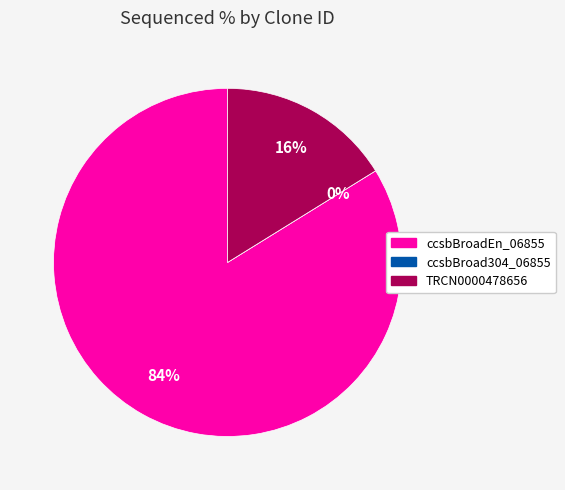

Do ccsbBroad304_06855 and TRCN0000478656 together represent more than half of the pie?

No